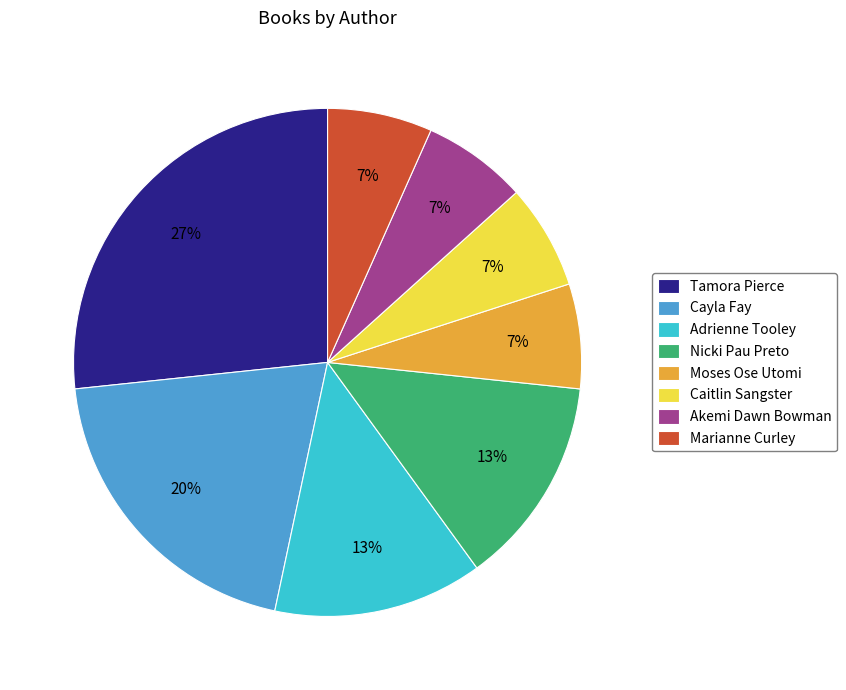

True or false: Adrienne Tooley accounts for 7% of the total.

False